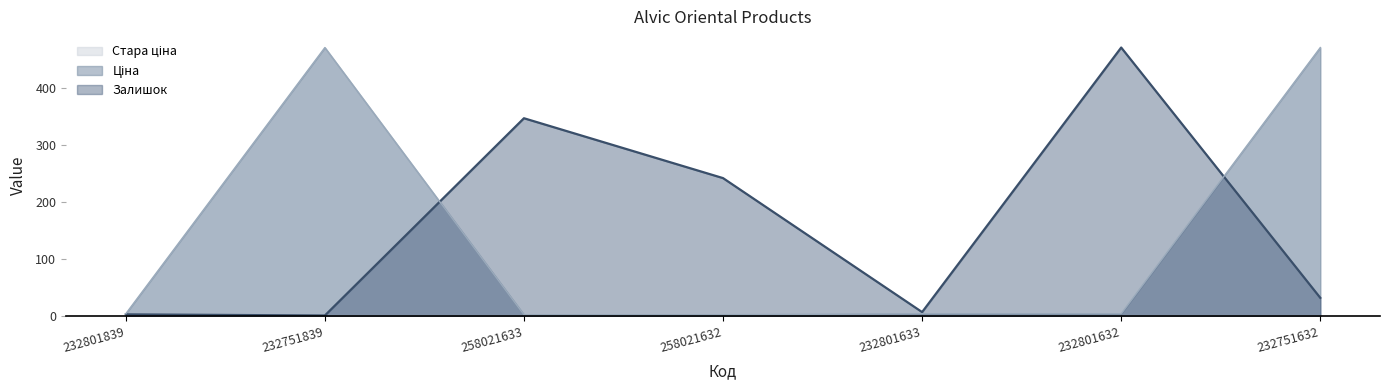

True or false: Ціна has more than 2 interior local peaks.

False